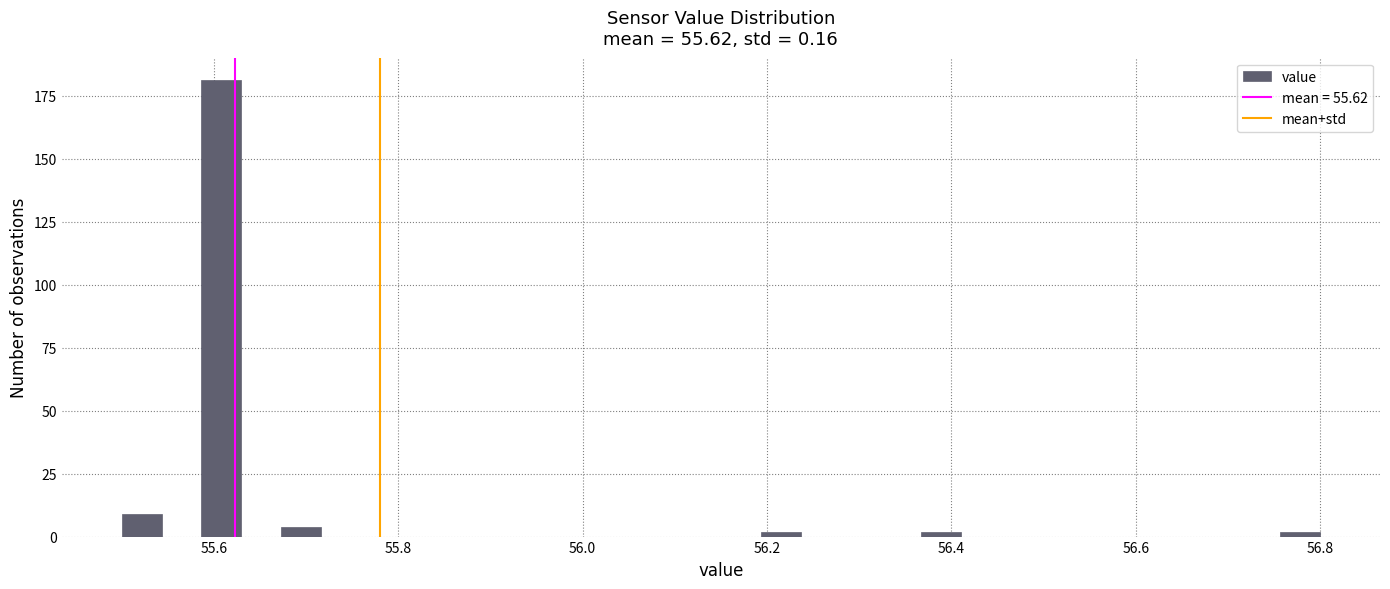

Read against the x-axis, roughly where is the centre of the tallest bar?

55.60